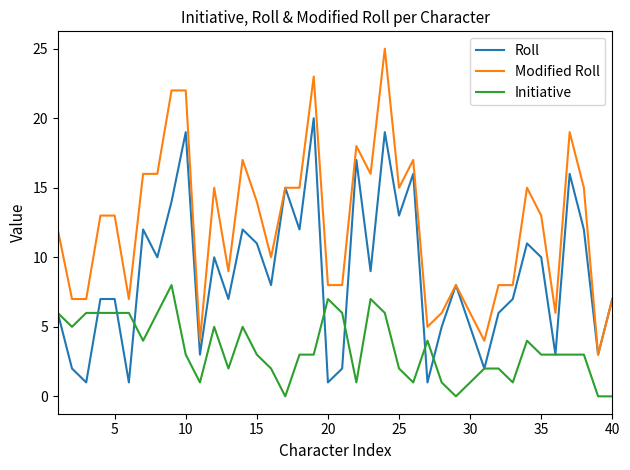

Which series has the largest range (max minus min)?

Modified Roll